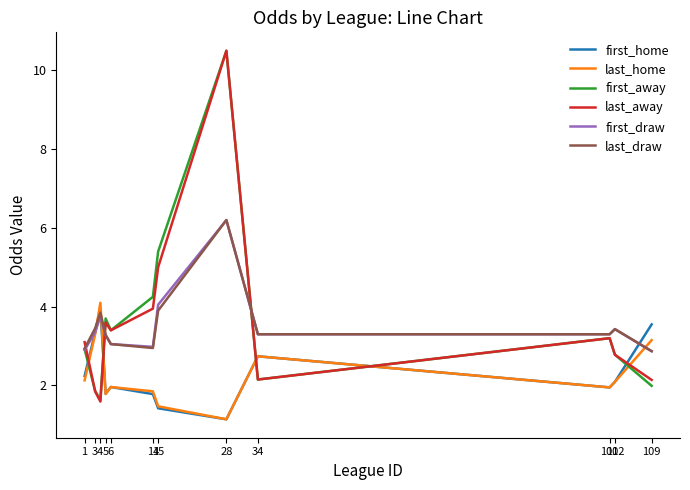

Does the chart have visible grid lines?

No